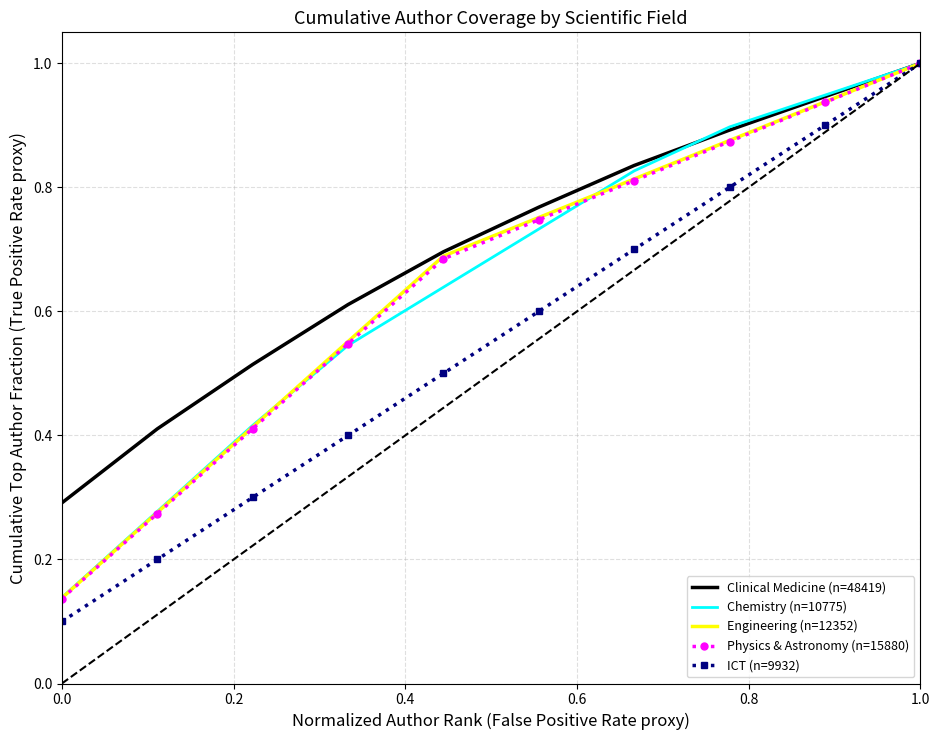

Which series has the widest spread of values?

ICT (n=9932)